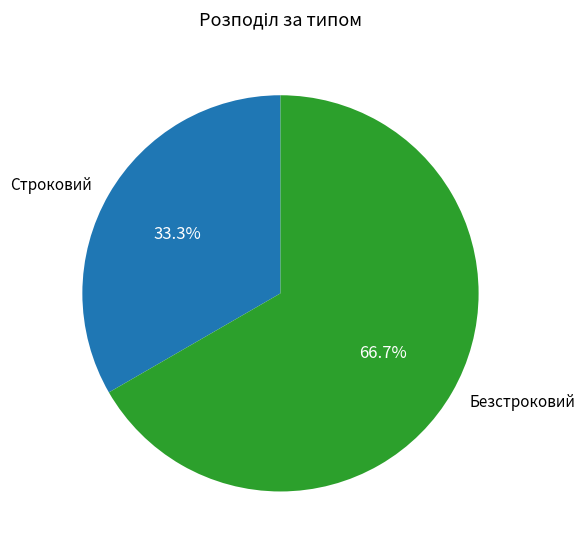

Which slice is the largest?

Безстроковий